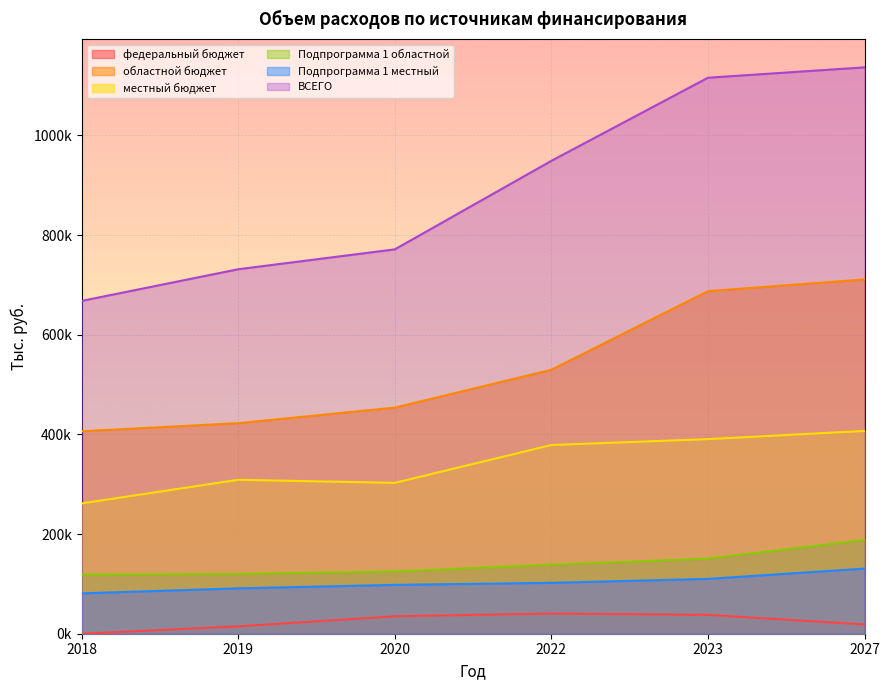

List the series in order of their peak value, lowest first.

федеральный бюджет, Подпрограмма 1 местный, Подпрограмма 1 областной, местный бюджет, областной бюджет, ВСЕГО